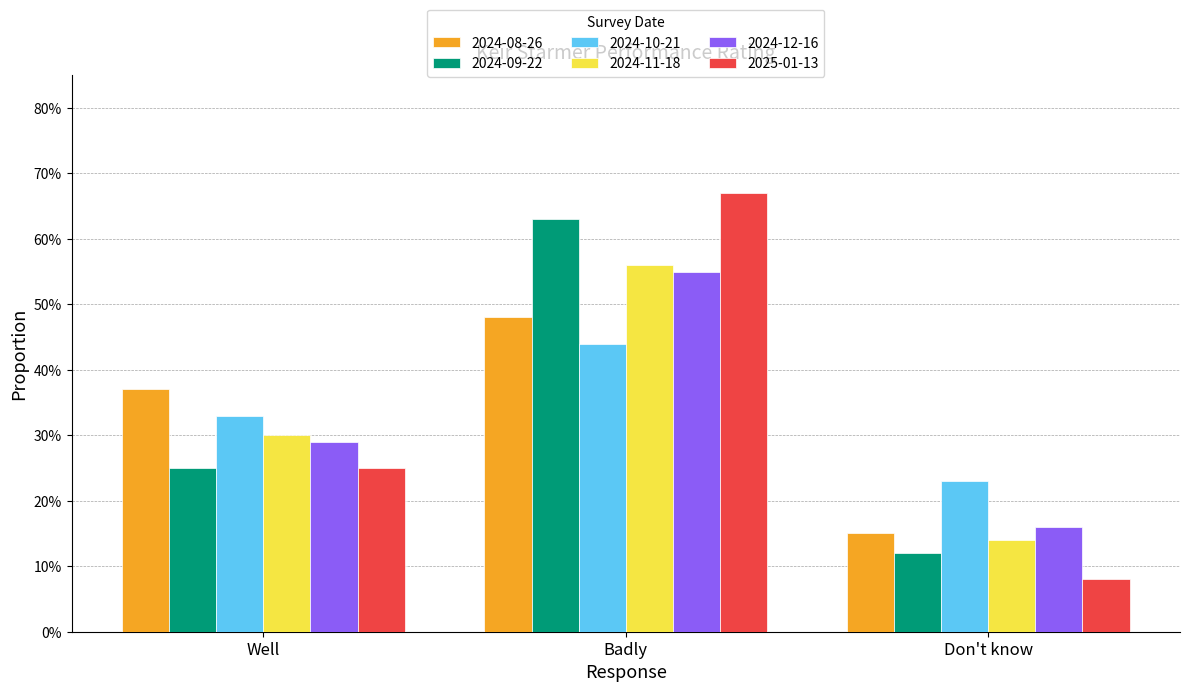

Are the bars grouped side by side (vs. stacked)?

Yes